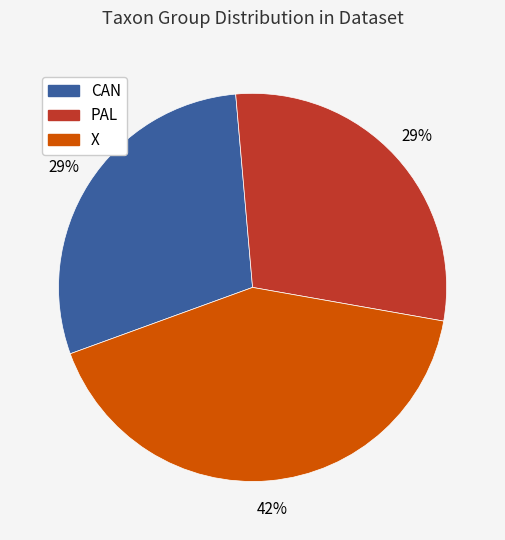

Is the sum of X and PAL greater than half?

Yes